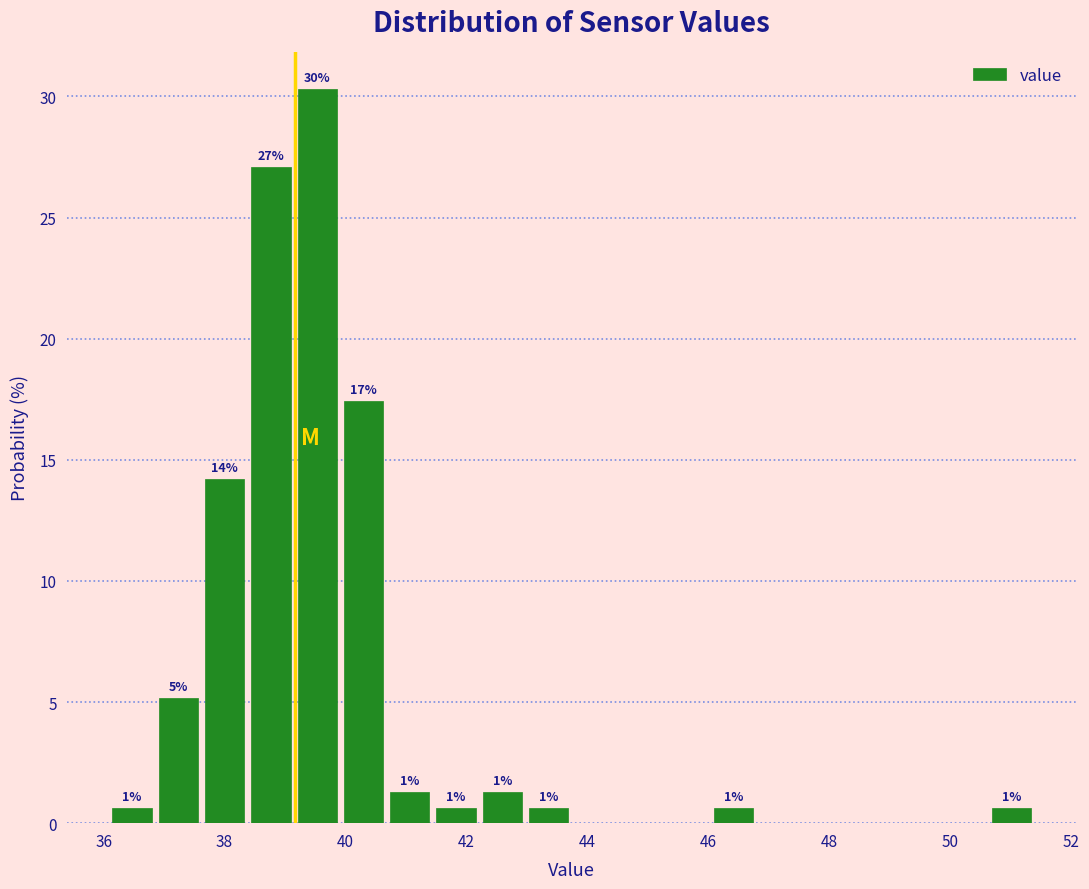

Around what value on the x-axis is the tallest bar? Give the approximate position of its centre, as read against the axis.

39.6